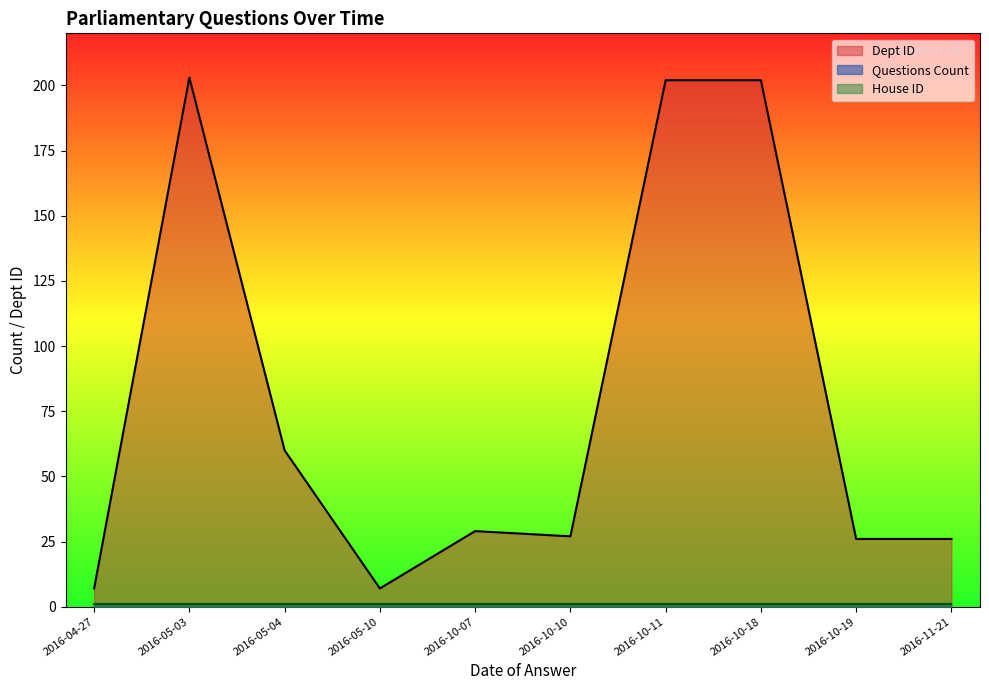

List the labels in order of House ID value, largest first.

2016-04-27, 2016-05-03, 2016-05-04, 2016-05-10, 2016-10-07, 2016-10-10, 2016-10-11, 2016-10-18, 2016-10-19, 2016-11-21